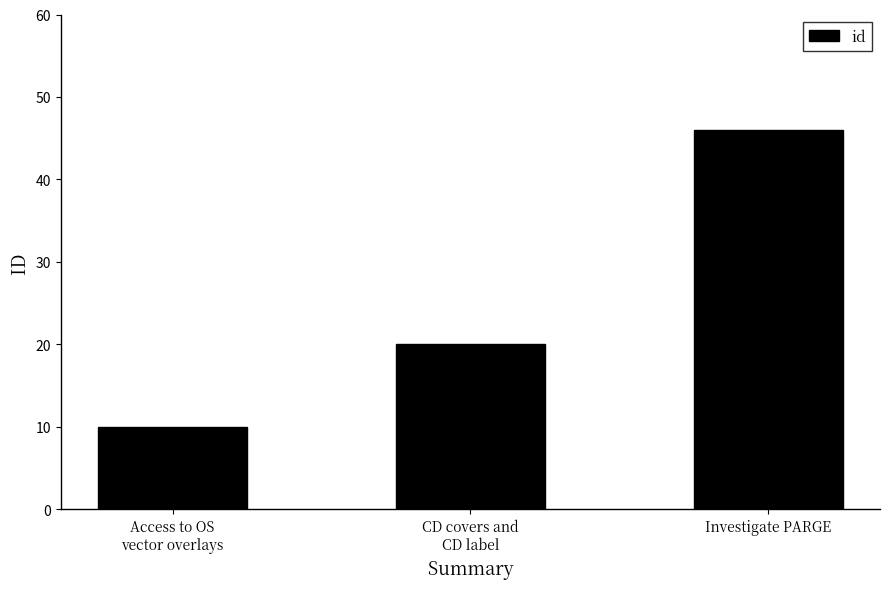

What is the label of the 2nd bar from the left?

CD covers and
CD label